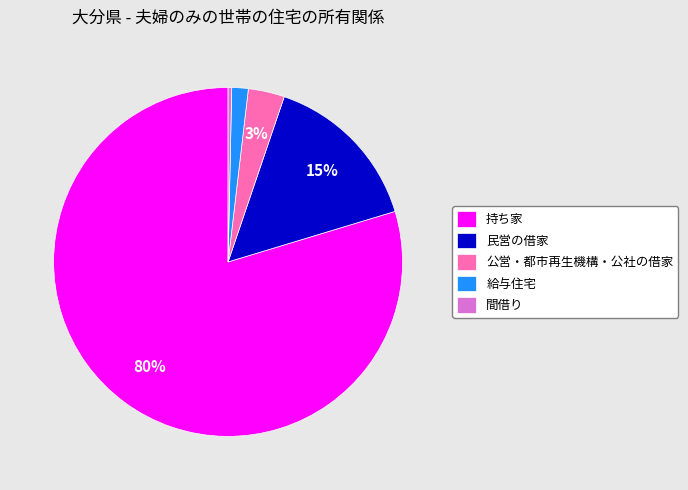

Does any single category account for the majority?

Yes